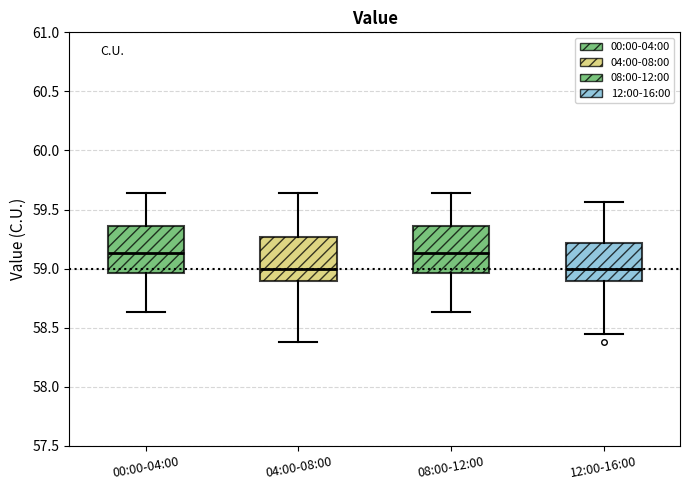

Reading left to right, read every box against the y-axis: the position of its median line, the range the box covers, and the ends of its whiskers. The values are not printed on the chart, so give them approximately, as read against the axis.

00:00-04:00: median 59.15, box 58.95 to 59.35, whiskers 58.65 to 59.65
04:00-08:00: median 59.00, box 58.90 to 59.25, whiskers 58.40 to 59.65
08:00-12:00: median 59.15, box 58.95 to 59.35, whiskers 58.65 to 59.65
12:00-16:00: median 59.00, box 58.90 to 59.20, whiskers 58.45 to 59.55